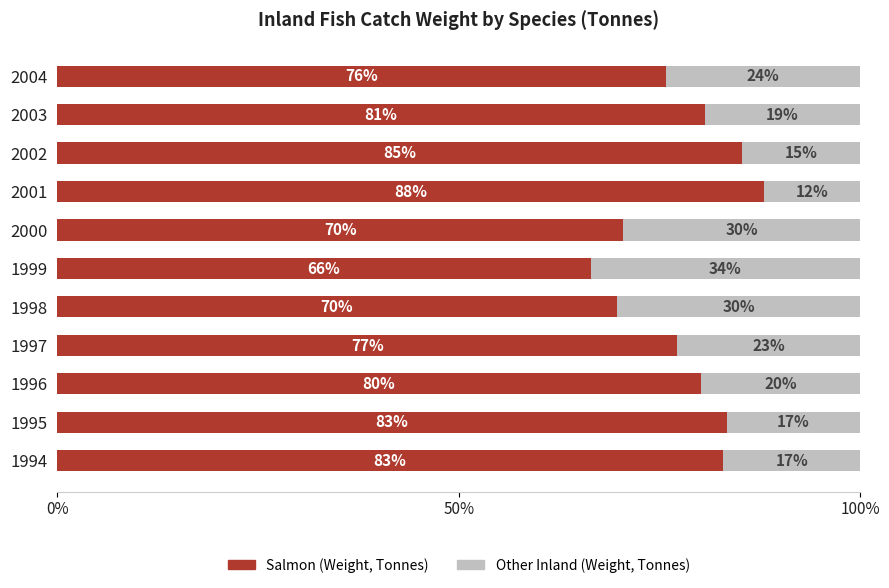

Which category has the highest value in the Salmon (Weight, Tonnes) series?

2001